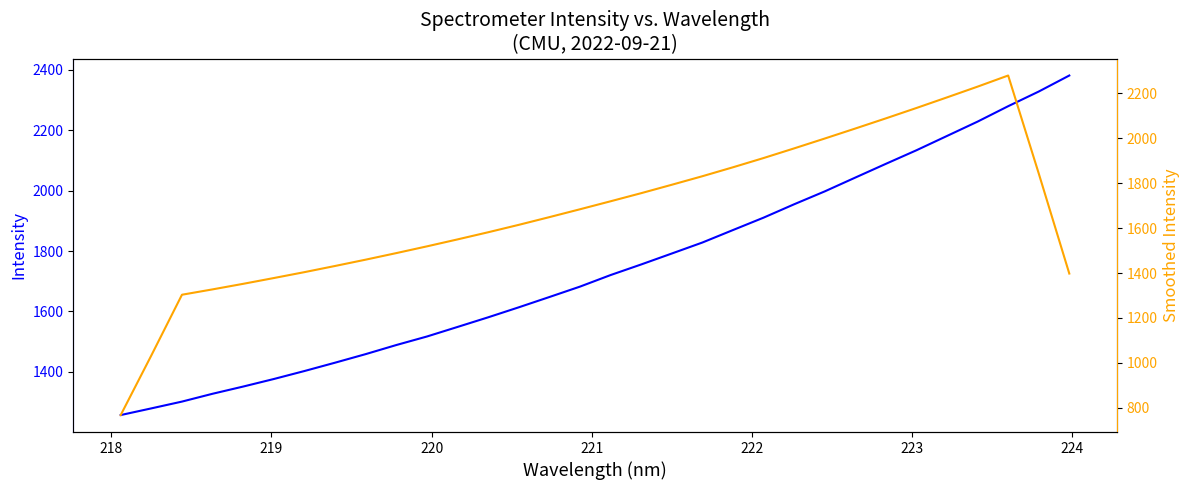

Between which two adjacent categories do Intensity and Smoothed Intensity first intersect?

218 and 219